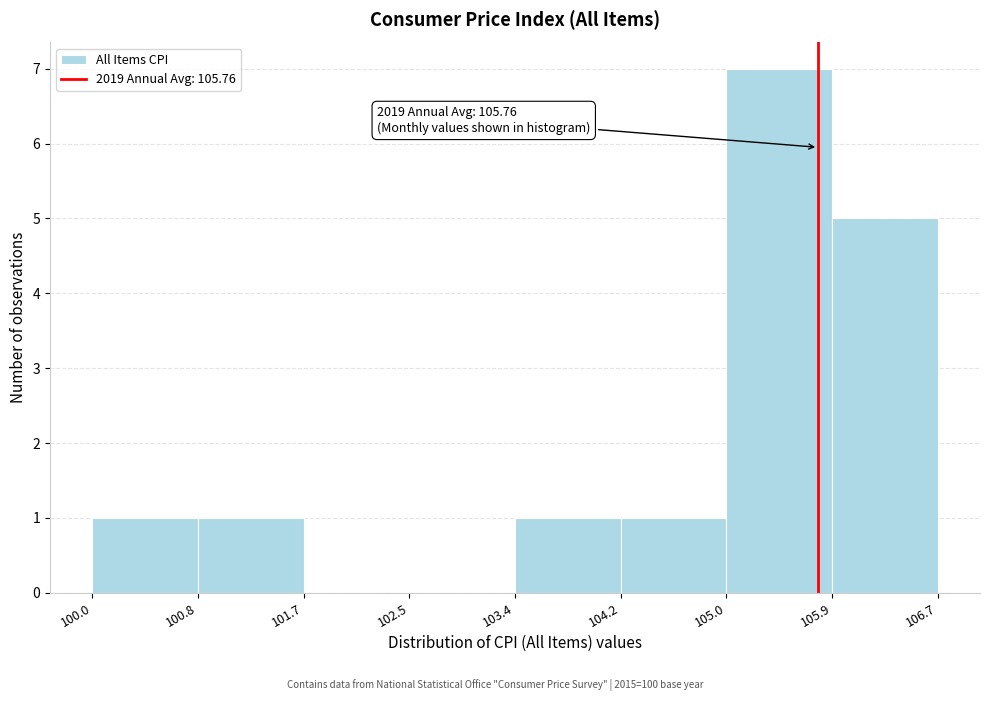

Which range on the x-axis has the tallest bar?

105.0 to 105.9